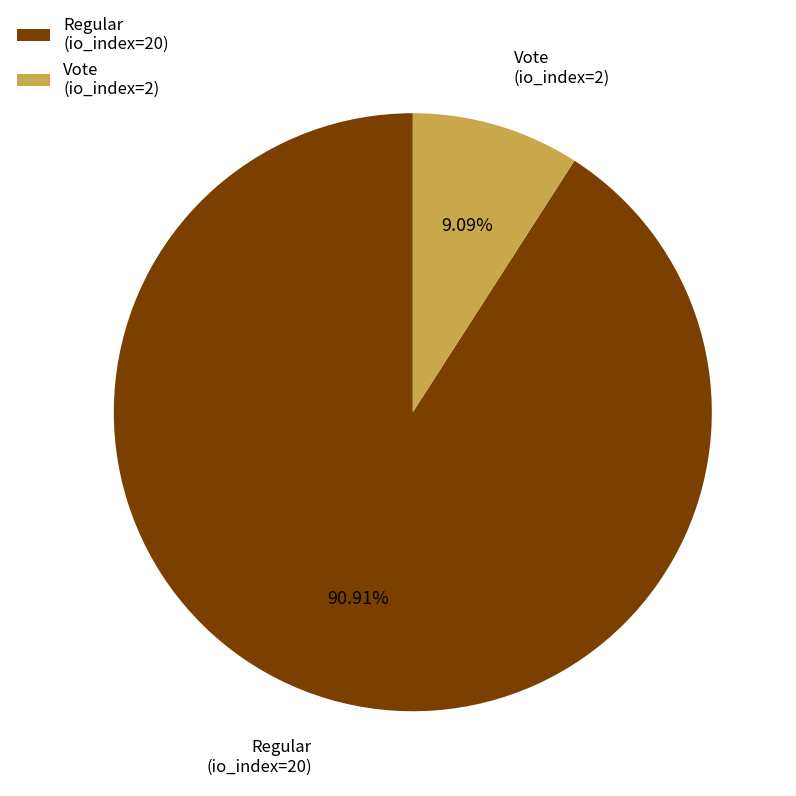

Is Vote (io_index=2) the majority of the pie?

No